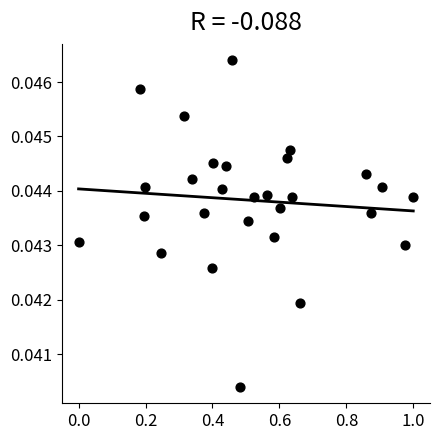

What is the range of X values (max minus min)?

1.0